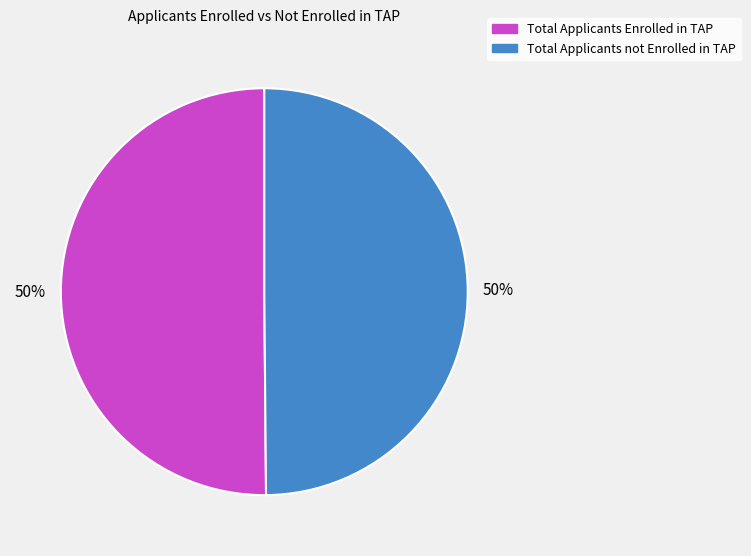

To the nearest percent, what percentage of the pie is Total Applicants Enrolled in TAP?

50%